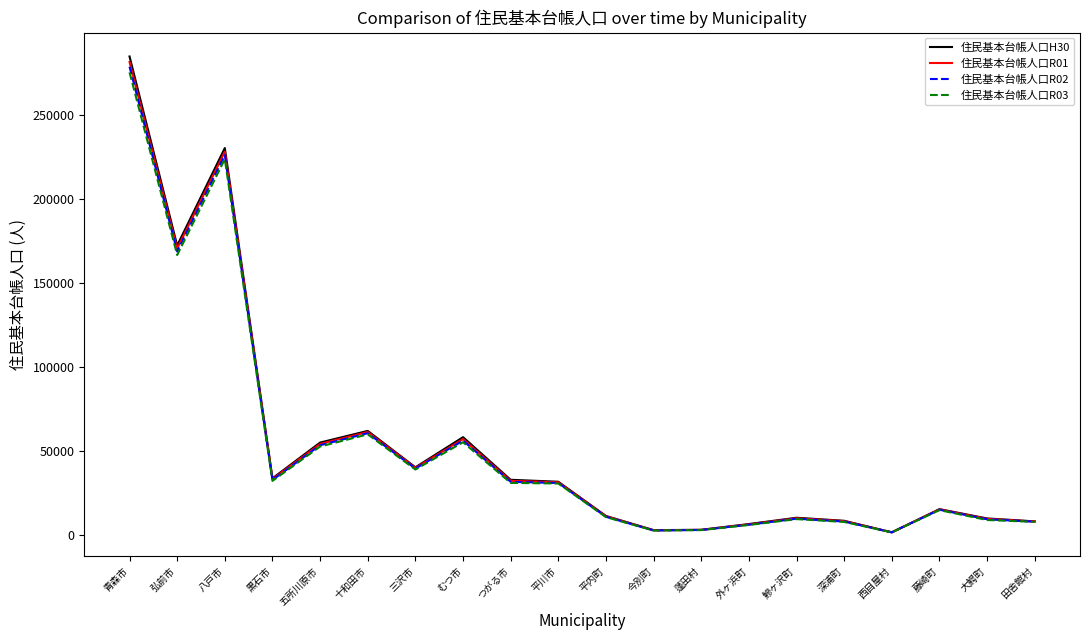

What is the difference between the maximum and minimum values in the 住民基本台帳人口R01 series?

279863